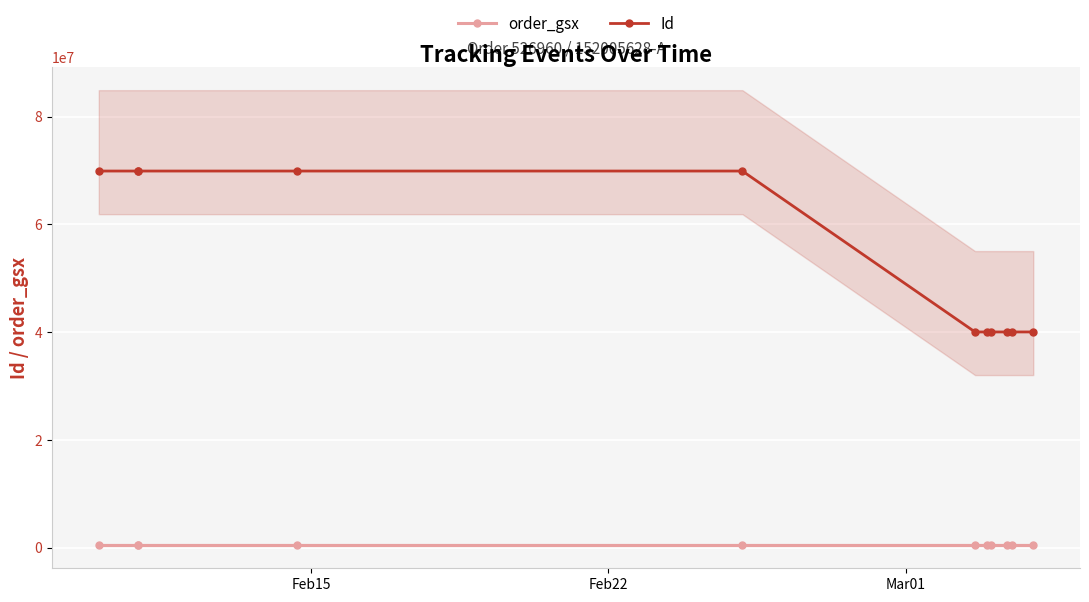

Rank the series by their maximum value, from lowest to highest.

order_gsx, Id